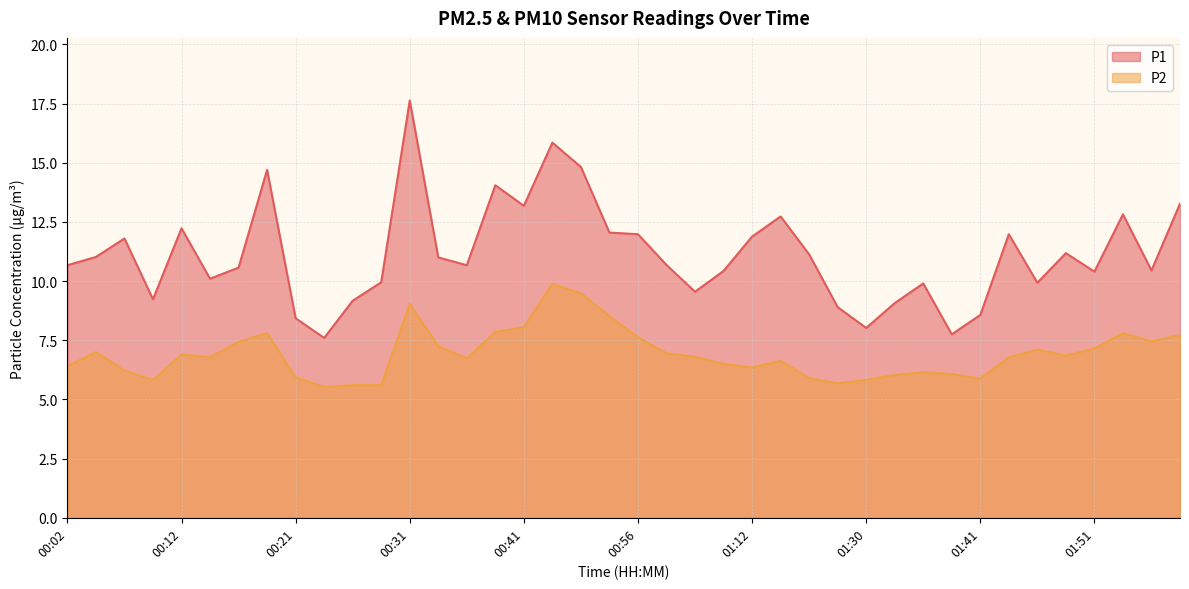

True or false: P2 and P1 cross at least once.

False